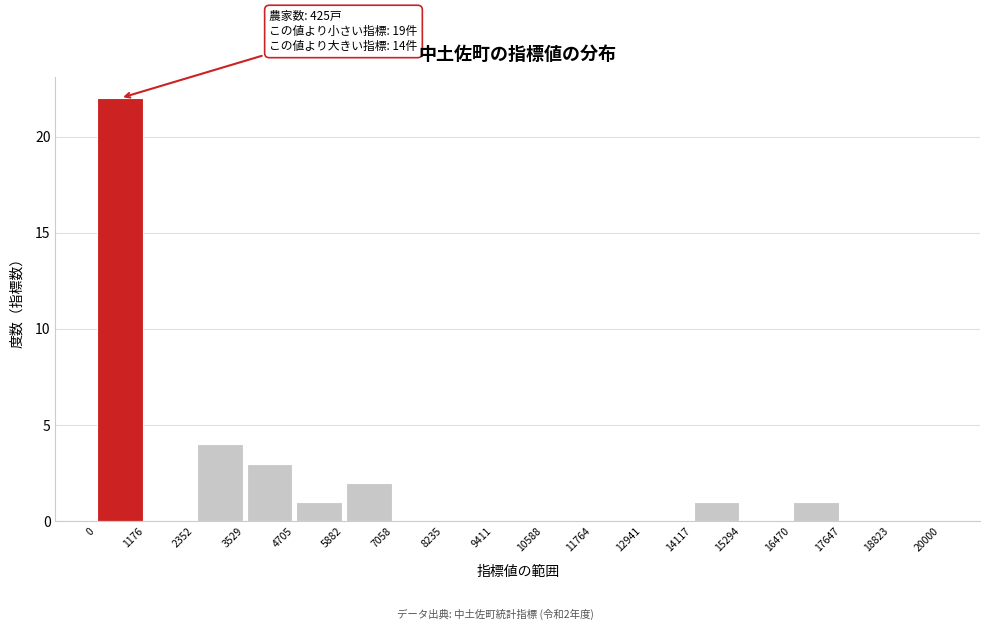

Which range on the x-axis has the tallest bar?

0 to 1176